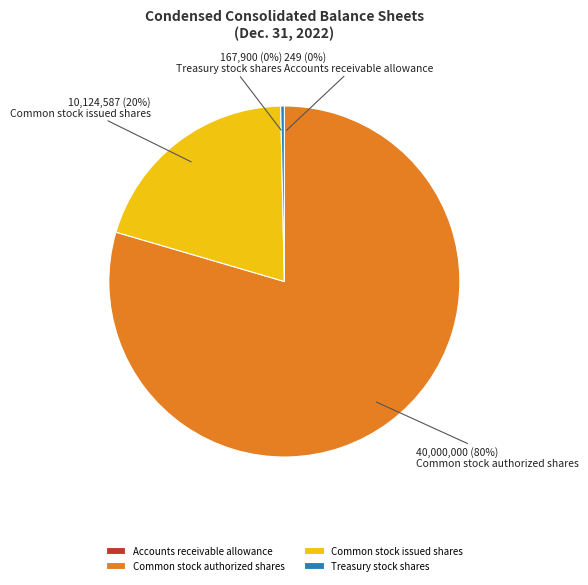

Is it true that Treasury stock shares is 0% of the pie?

True